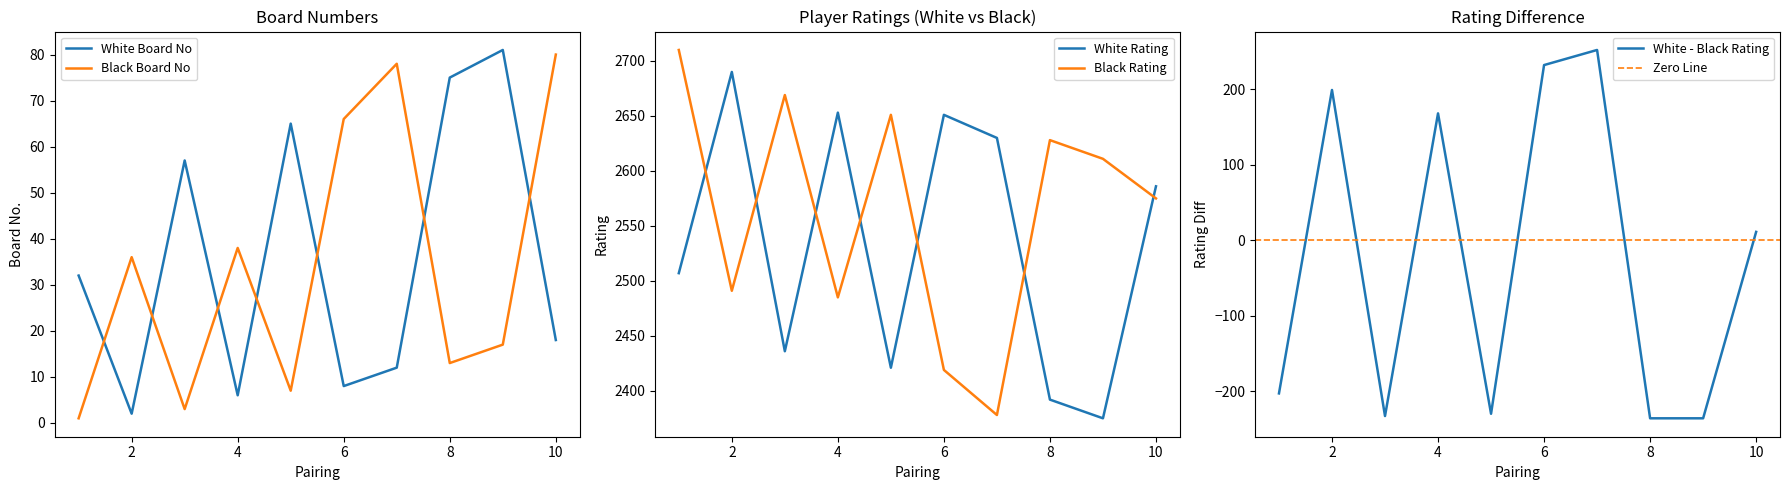

The White Board No series shows 8 at 6. True or false?

True